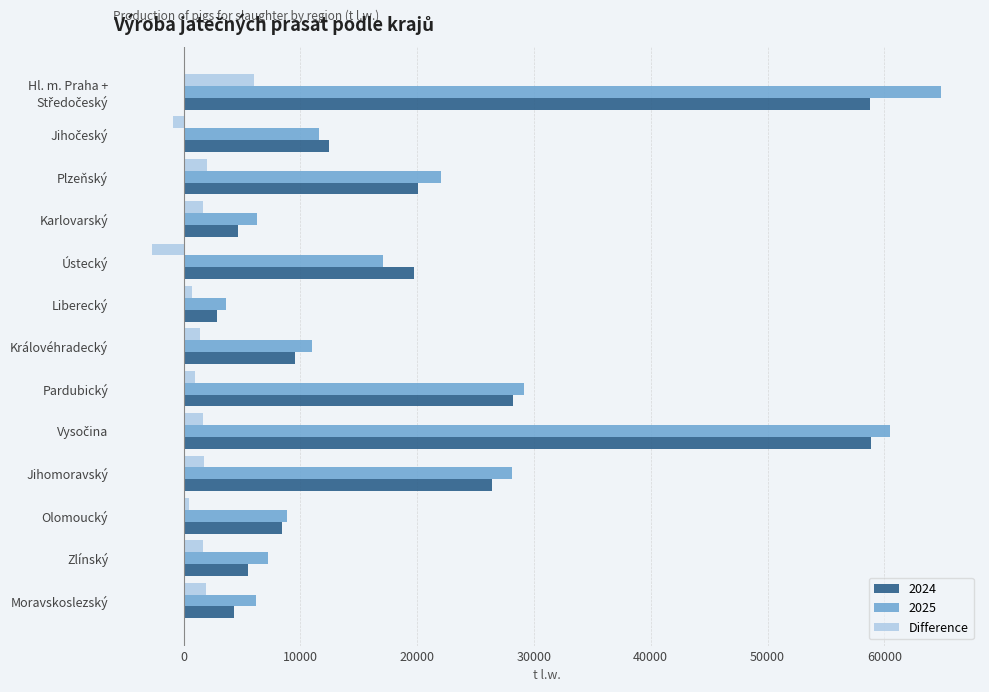

What value does the Difference series have at Plzeňský?

1985.0